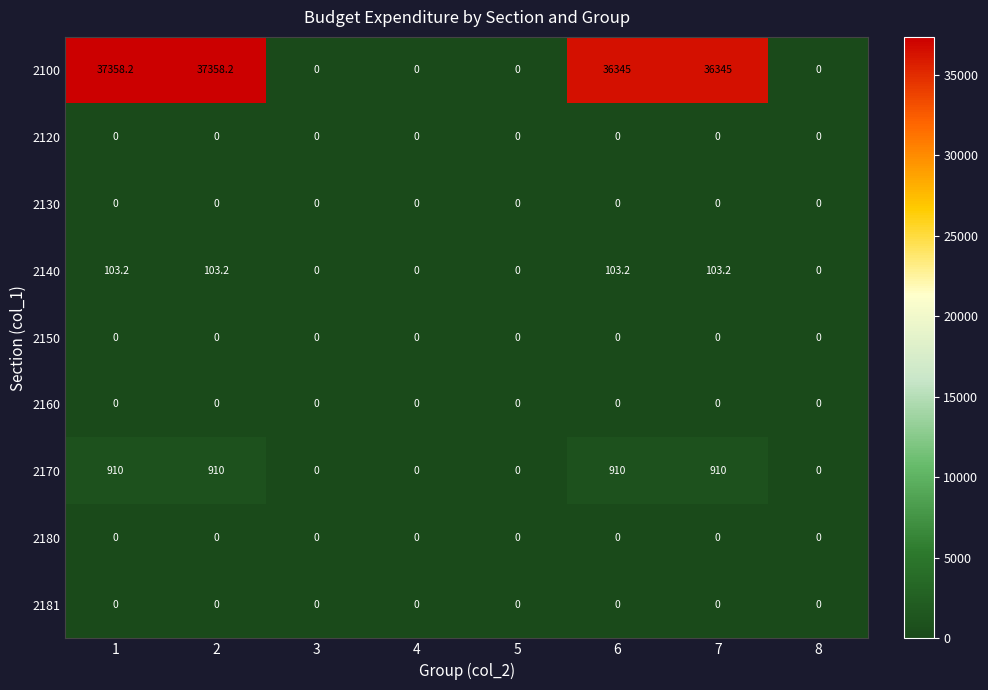

What is the difference between the second highest and second lowest values in the 2140 series?

103.2